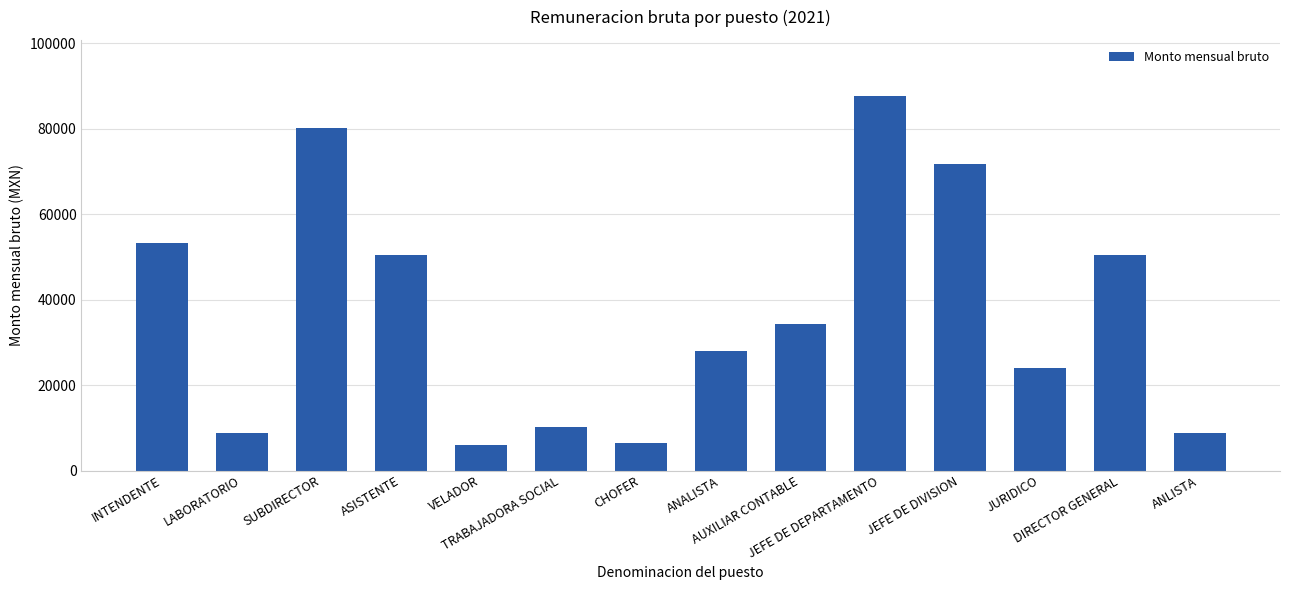

Does the chart contain any negative values?

No